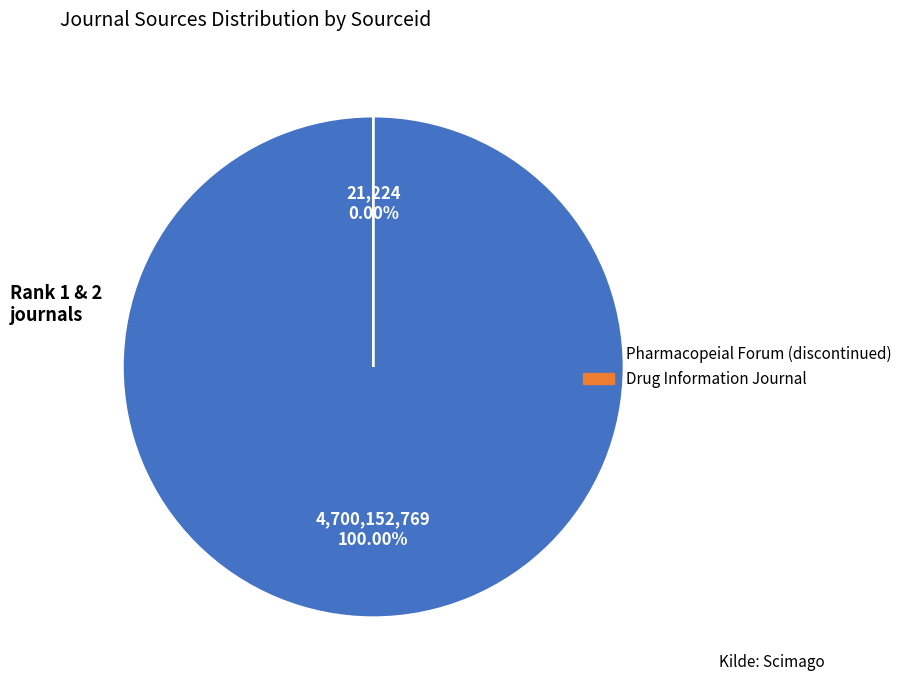

What is the majority slice?

Pharmacopeial Forum (discontinued)